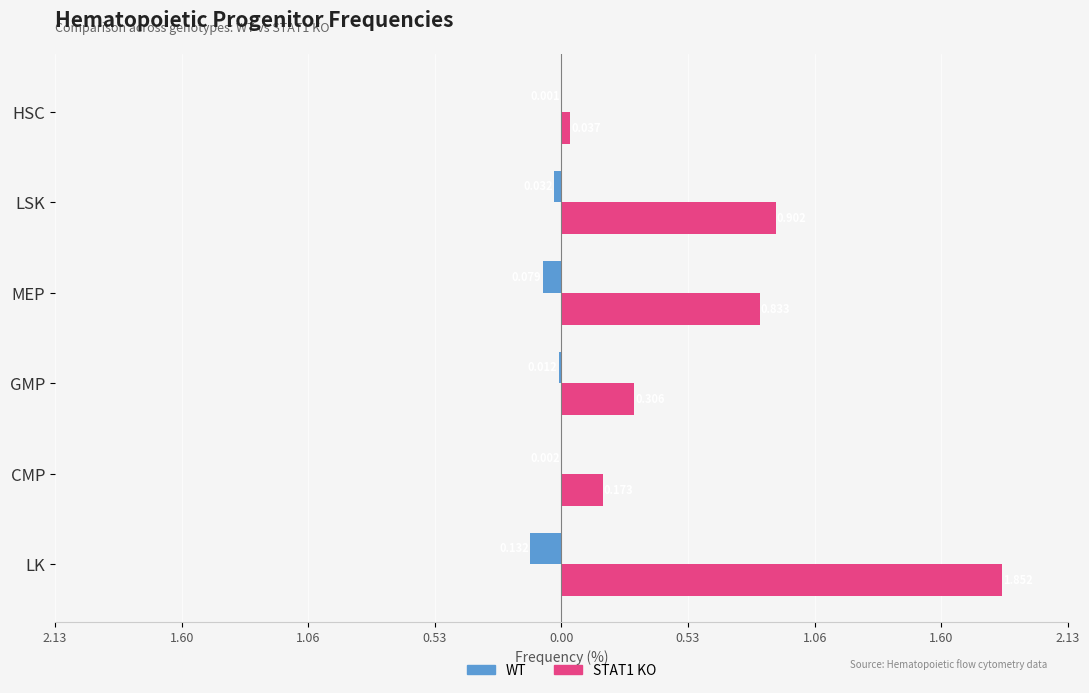

Which series has the largest range (max minus min)?

STAT1 KO